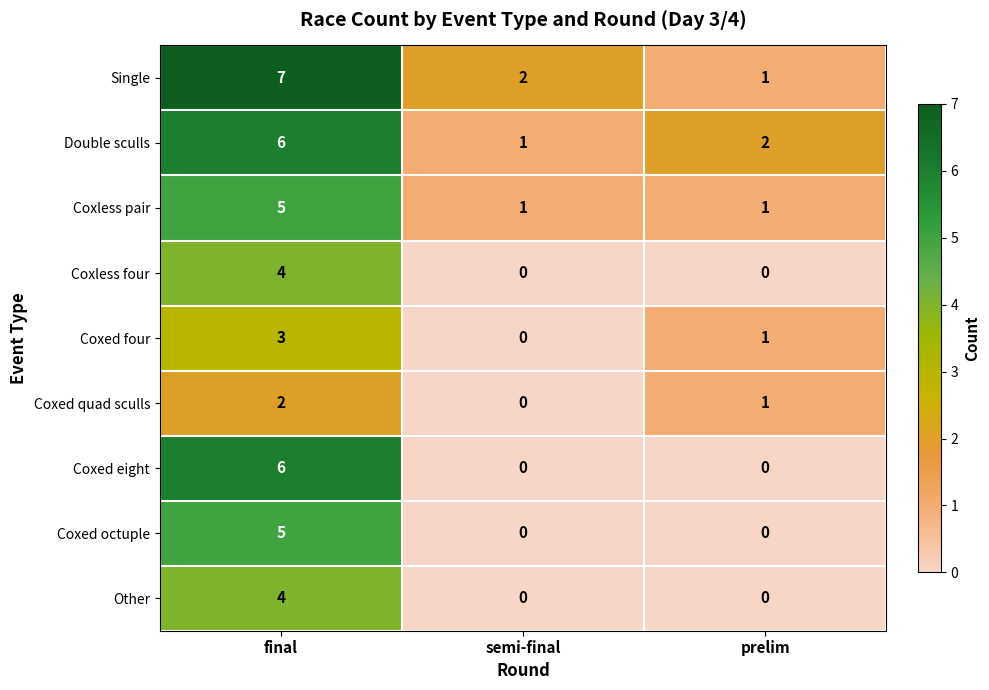

Is it true that Coxed octuple equals 5 at final?

True